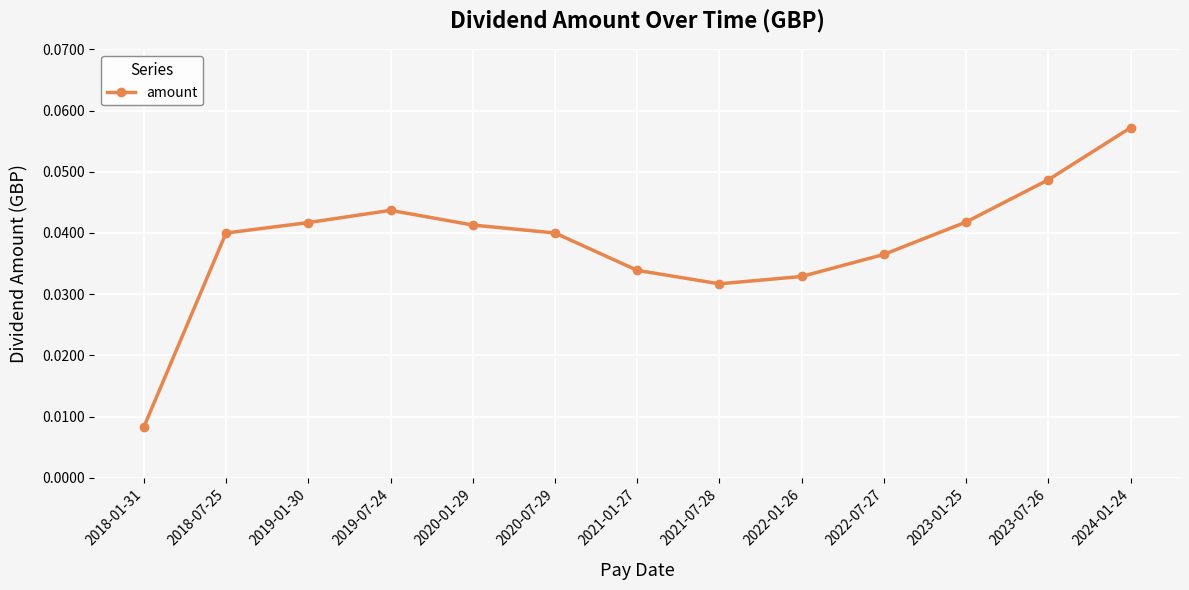

What is the label of the 2nd point from the left?

2018-07-25